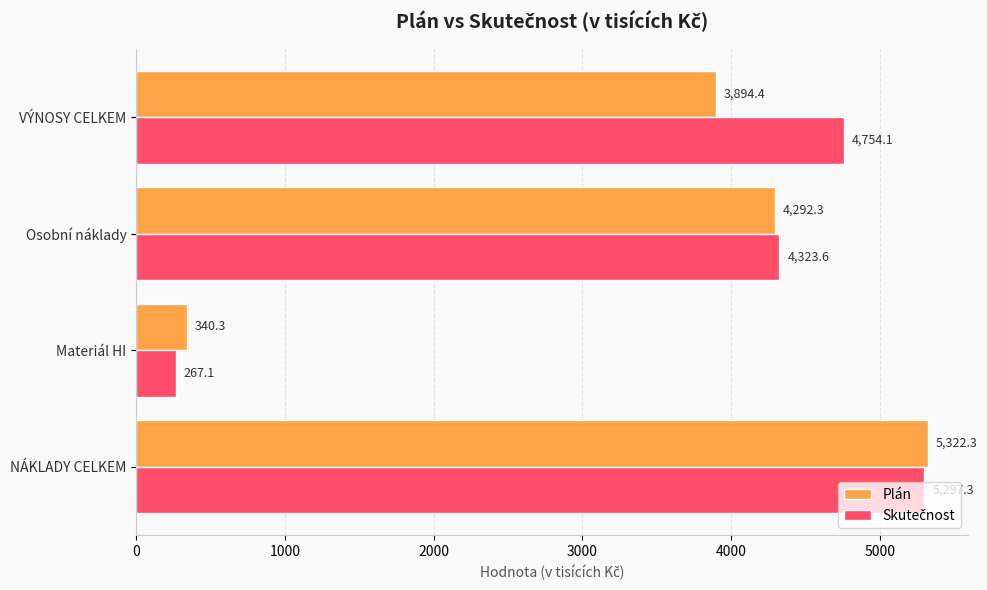

The Plán series shows 145.0 at Materiál HI. True or false?

False